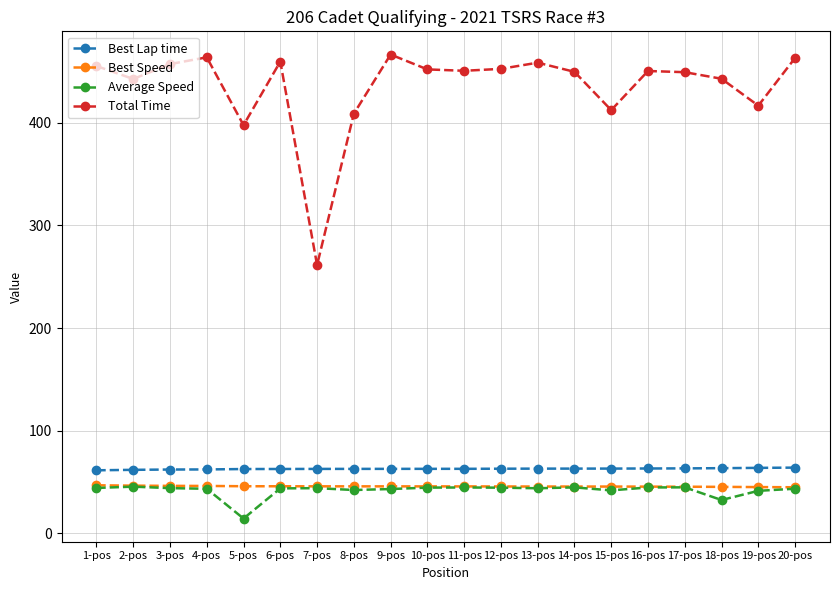

True or false: Average Speed and Best Lap time cross at least once.

False